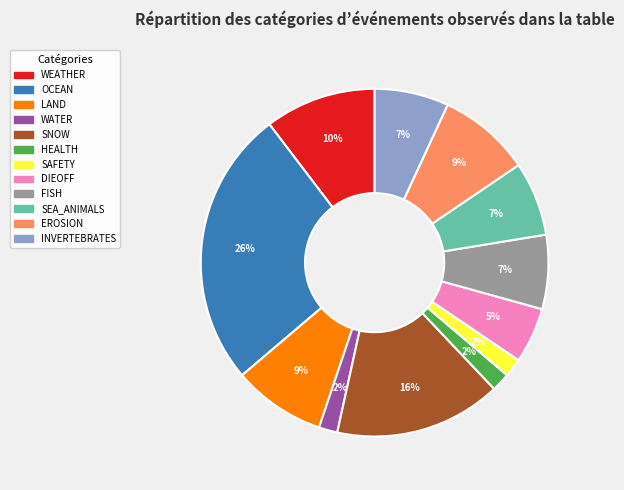

Is SAFETY the majority of the pie?

No